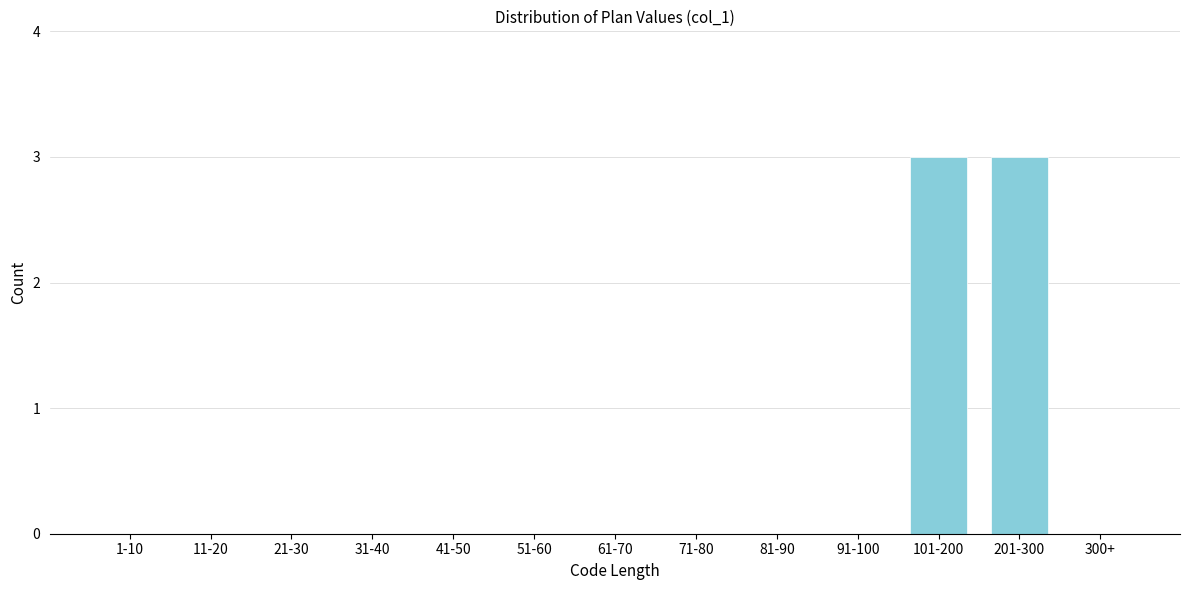

Reading left to right, transcribe all the data shown in this chart.

1-10=0	11-20=0	21-30=0	31-40=0	41-50=0	51-60=0	61-70=0	71-80=0	81-90=0	91-100=0	101-200=3	201-300=3	300+=0